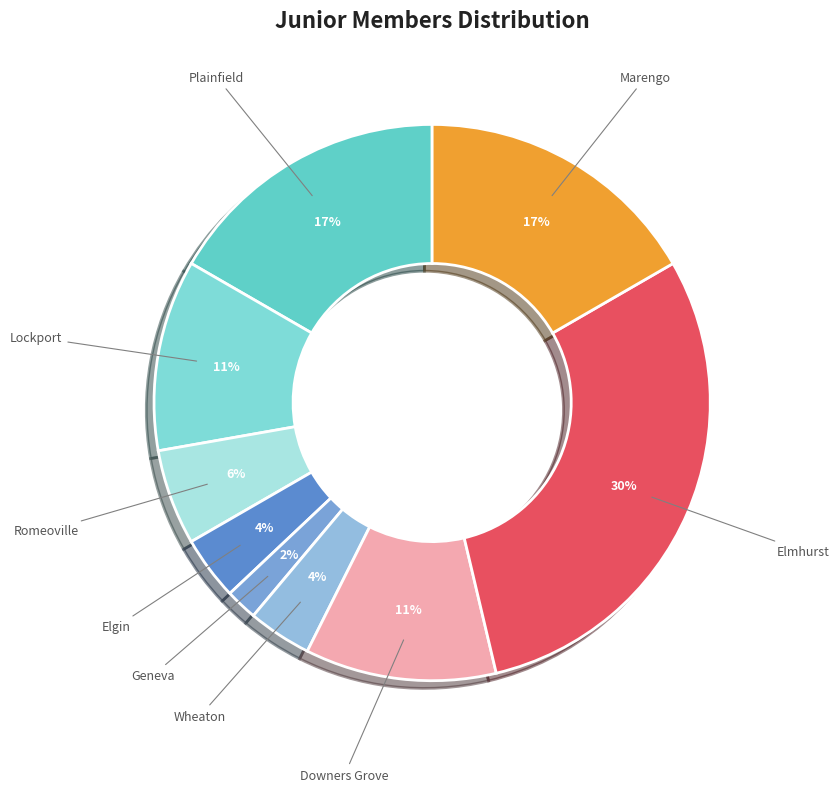

The Marengo slice represents 10% of the pie. True or false?

False